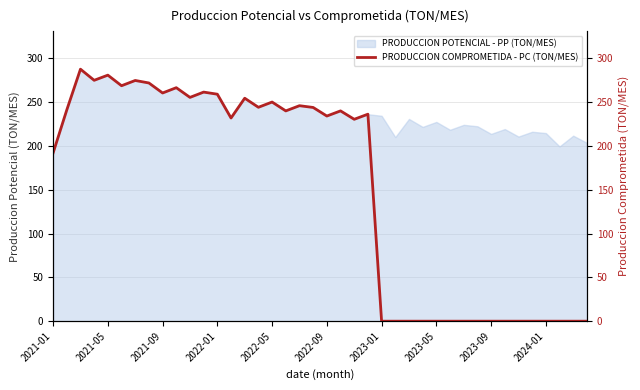

True or false: PRODUCCION POTENCIAL - PP (TON/MES) has a value of 213.7 at 2023-09.

True